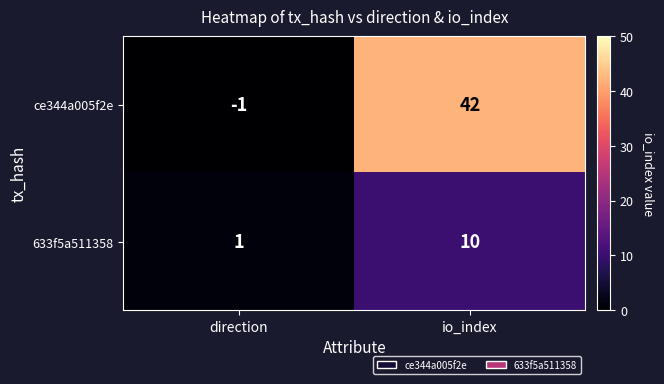

What is the difference between the maximum and minimum values in the 633f5a511358 series?

9